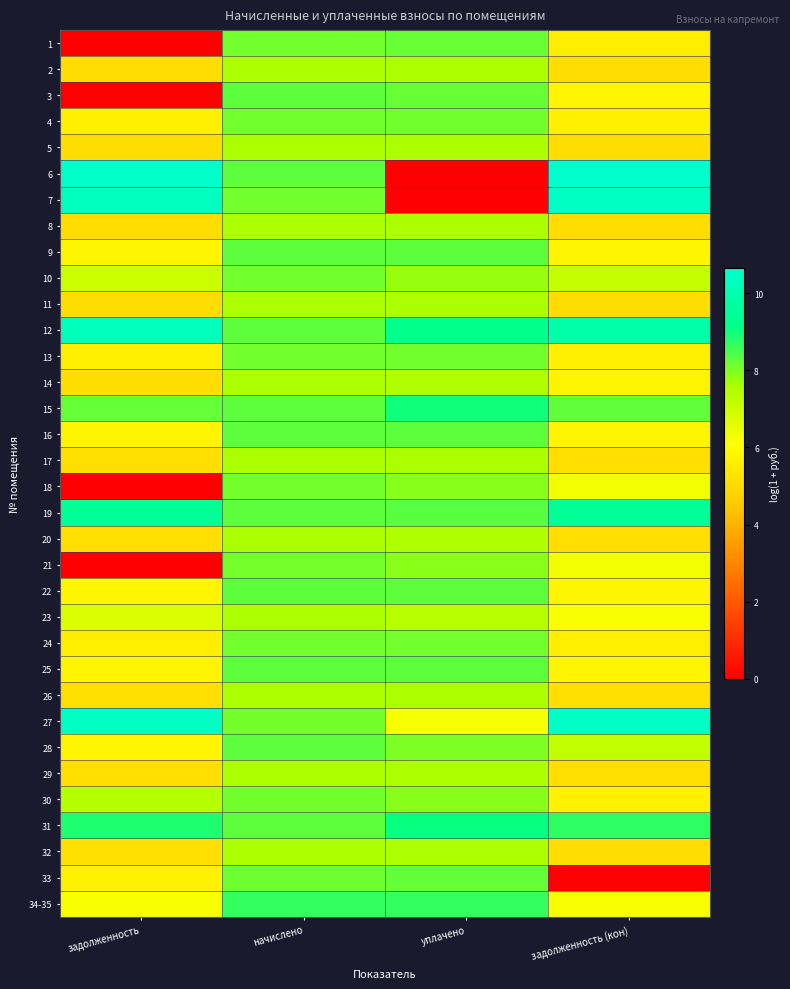

What is the difference between the highest and lowest values at задолженность?

10.6